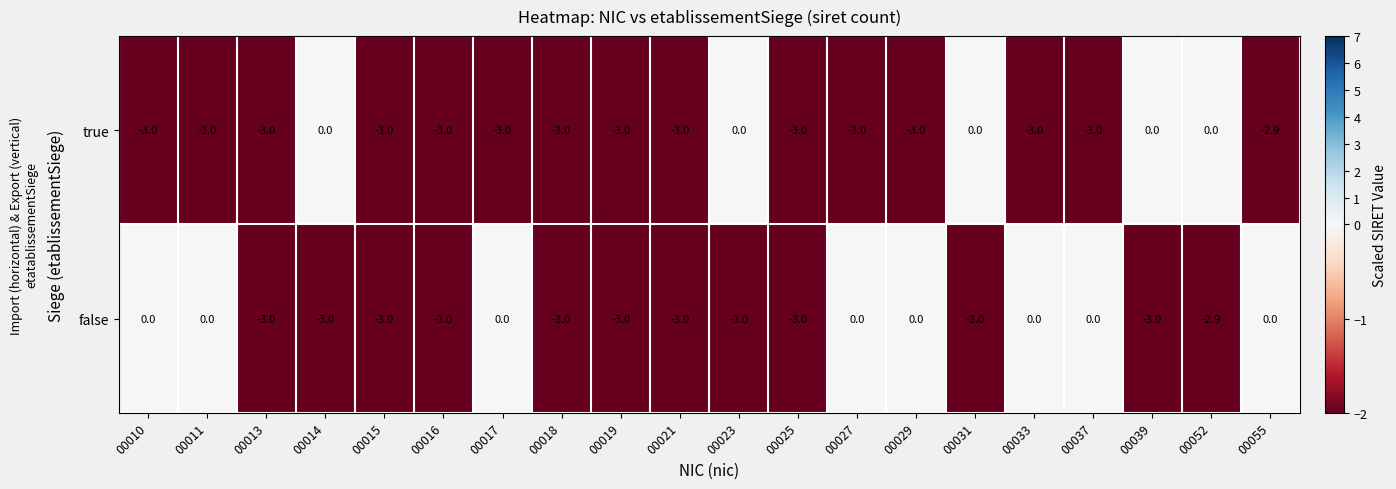

How many series are shown in this chart?

2